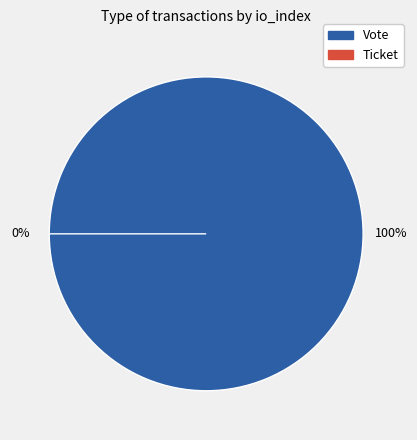

Rank the categories by value from lowest to highest.

Ticket, Vote